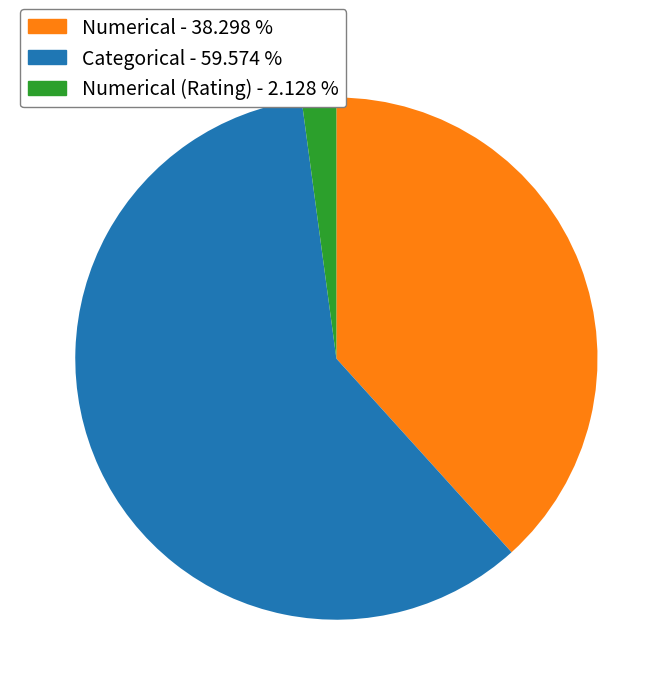

How many segments does this pie chart have?

3